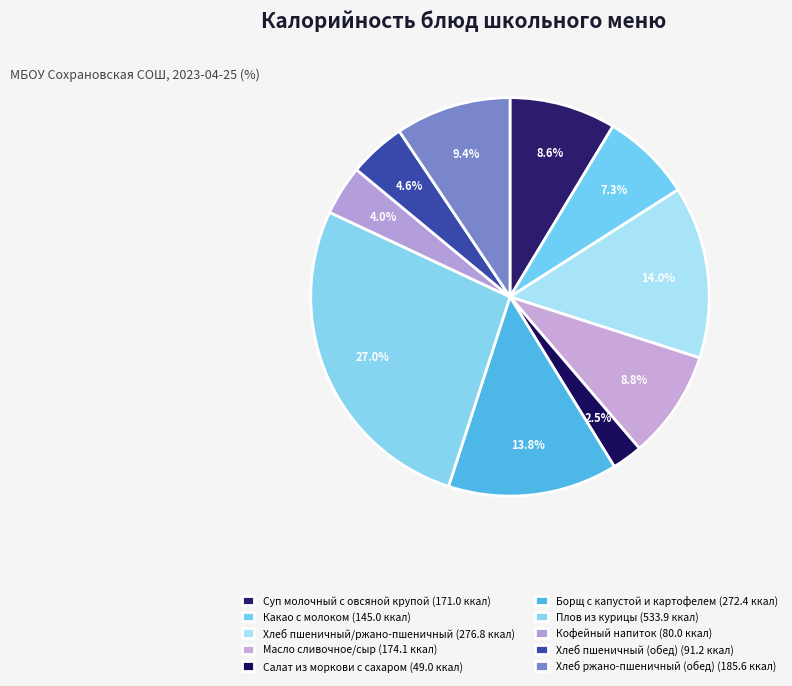

Does any single category account for the majority?

No